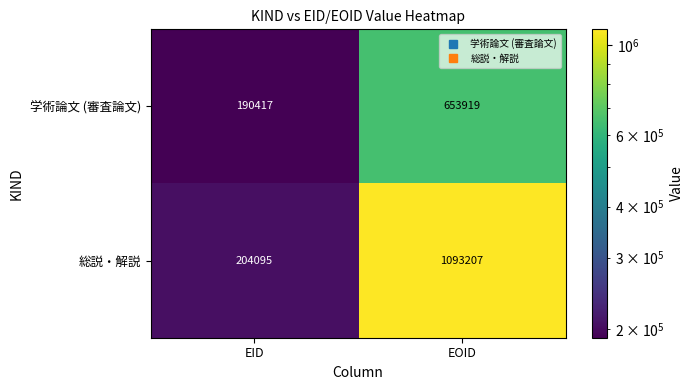

What is the sum of all 学術論文 (審査論文) values?

844336